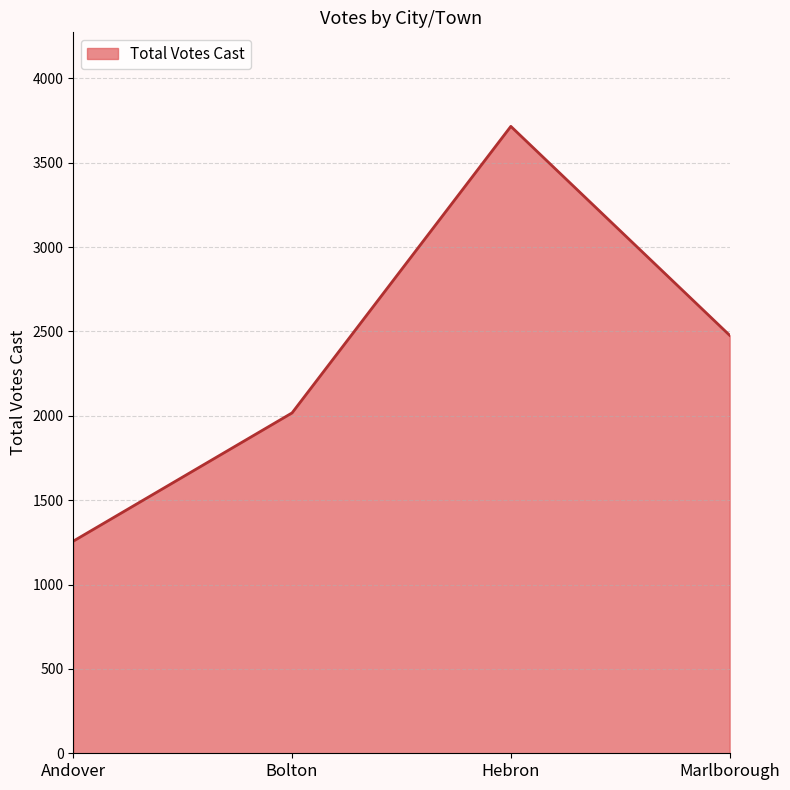

Which label corresponds to the smallest value in the chart?

Andover